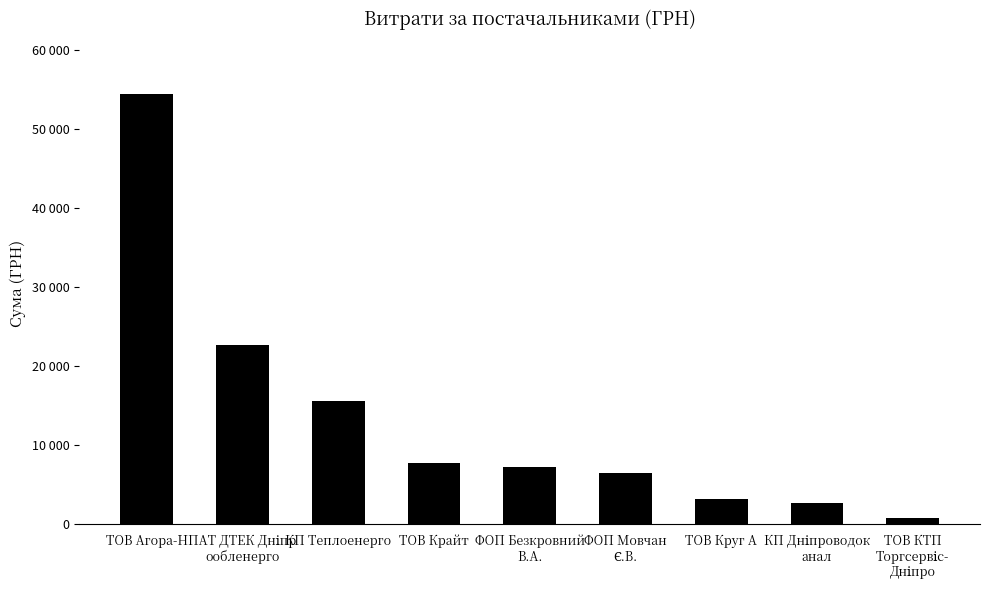

Between ТОВ Круг А and ТОВ Агора-Н, which is larger?

ТОВ Агора-Н